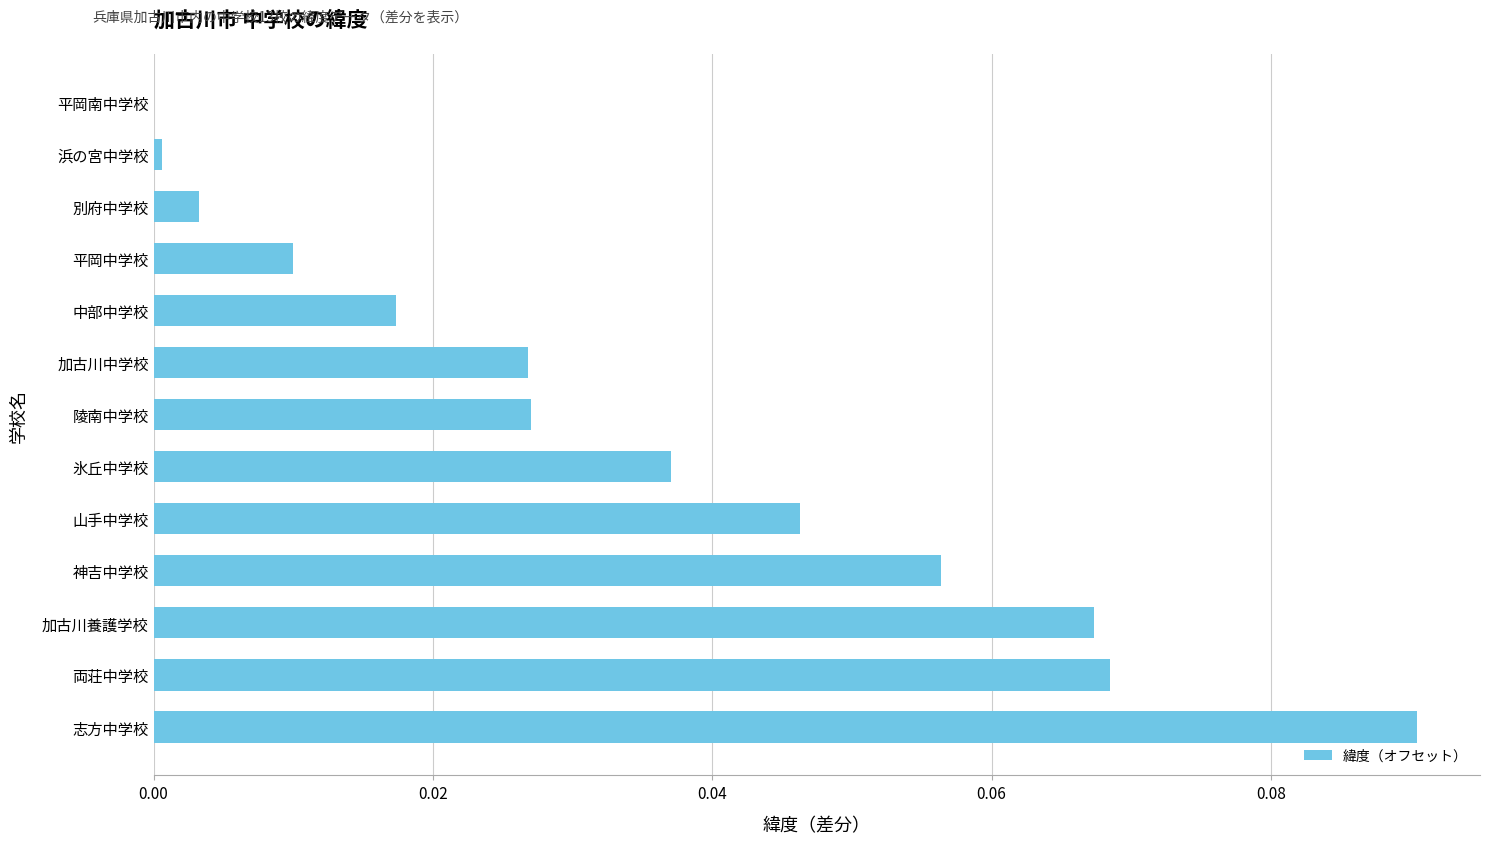

Between 氷丘中学校 and 神吉中学校, which is larger?

神吉中学校